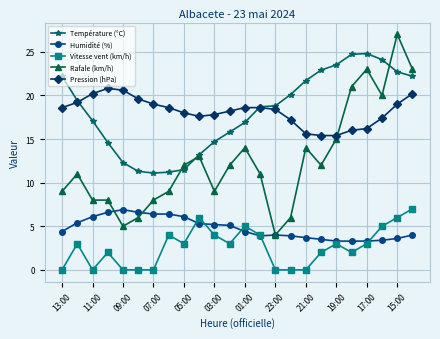

How many times do Rafale (km/h) and Pression (hPa) cross each other?

1